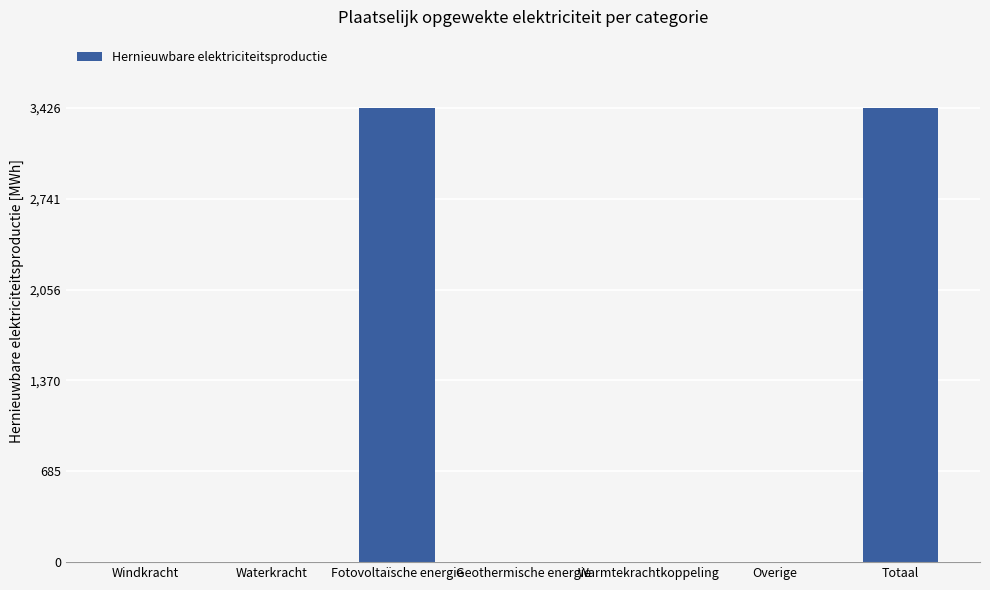

True or false: the data shows 1214.6 at Warmtekrachtkoppeling.

False